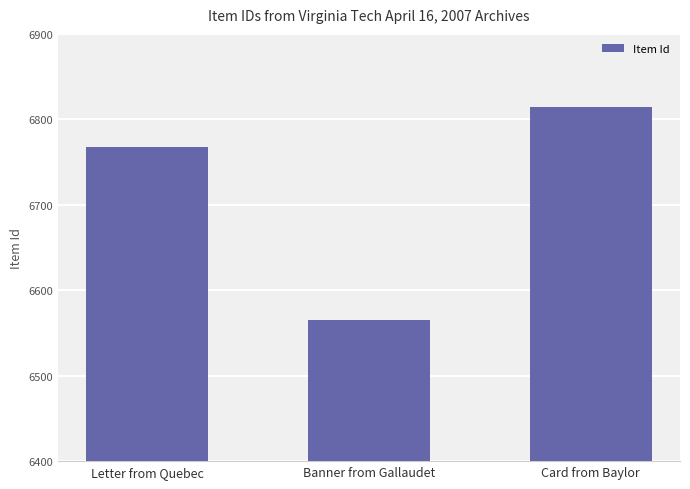

List the labels in order of value, largest first.

Card from Baylor, Letter from Quebec, Banner from Gallaudet